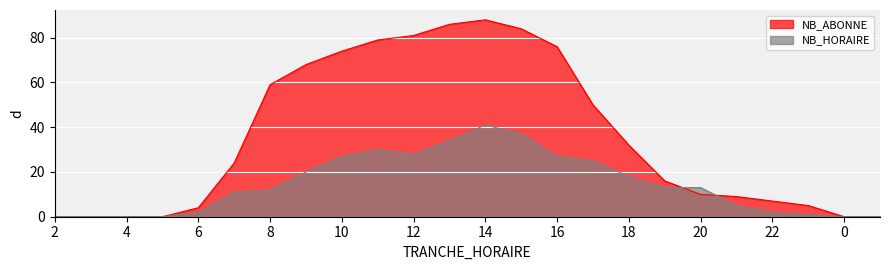

In NB_HORAIRE, how many points are higher than both neighbors (excluding endpoints)?

2